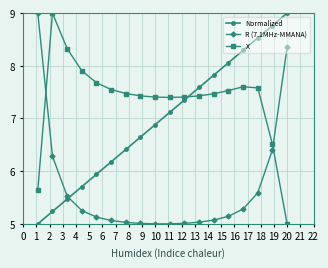

Which series has the largest total across all categories?

X